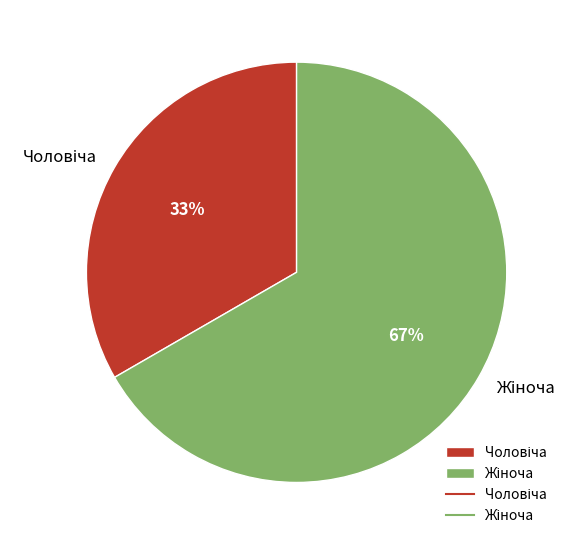

To the nearest percent, what is the average slice percentage?

50%